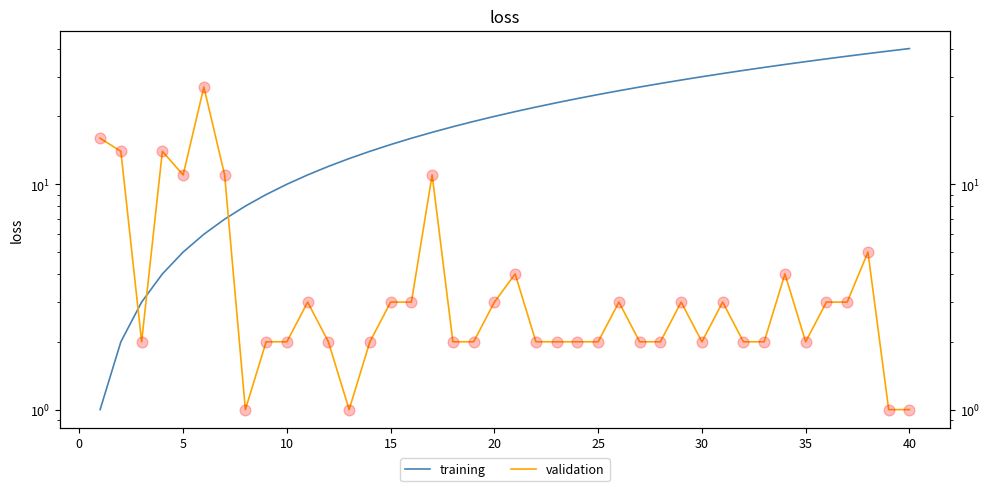

What are all the series names shown in the legend?

training, validation